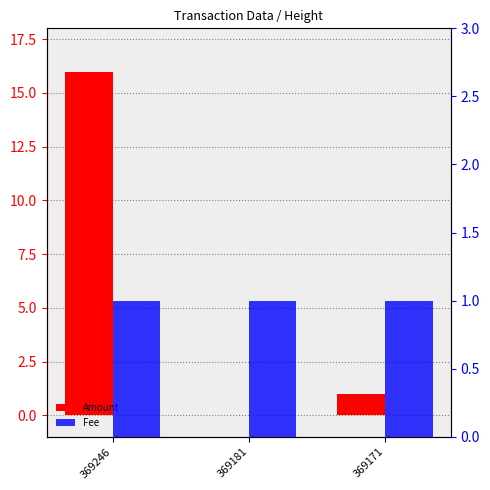

What is the total value across all series at 369181?

1.0